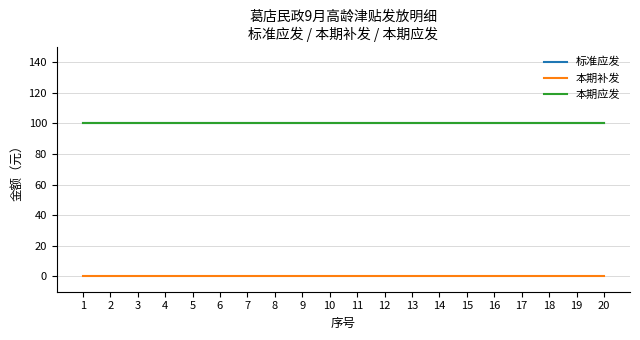

What is the sum of the 本期应发 values at 20 and 9?

200